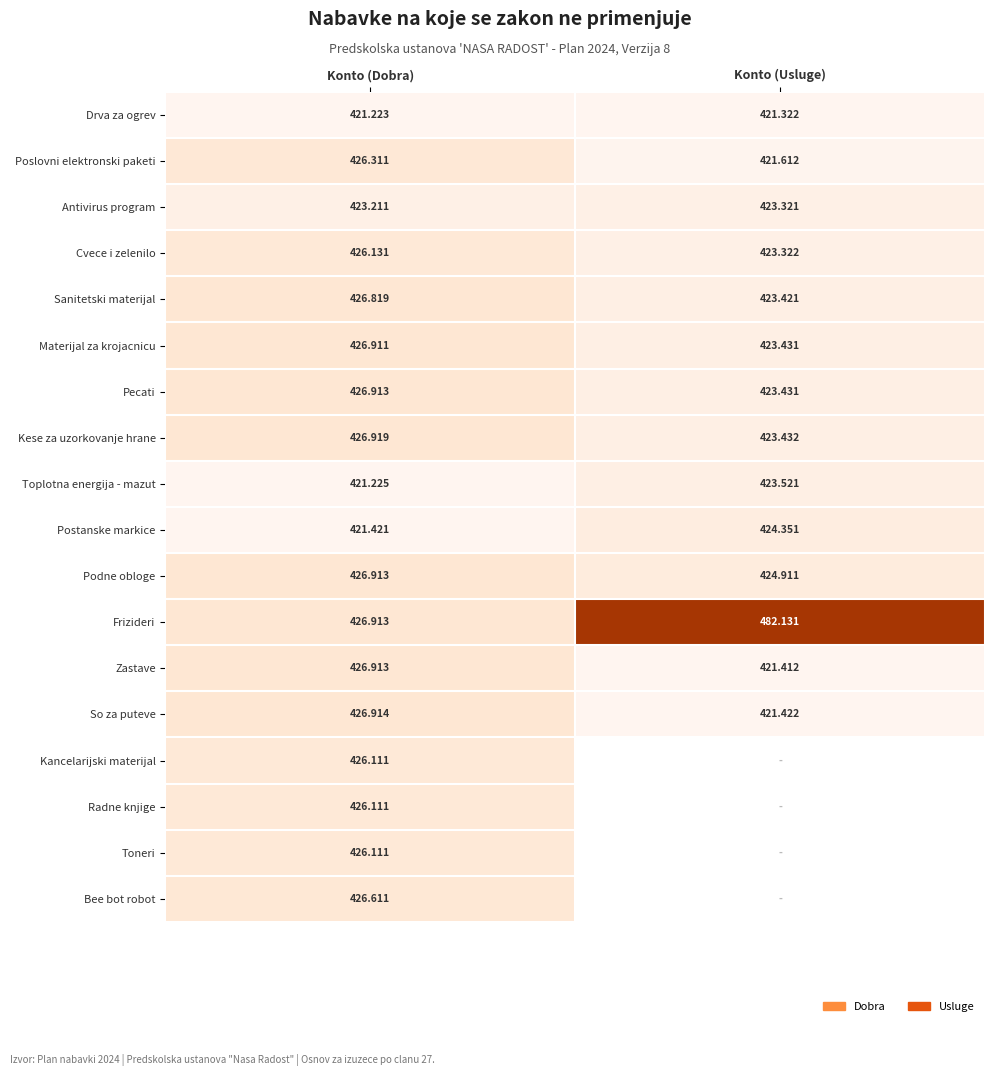

List the labels in order of Toneri value, largest first.

Konto (Dobra), Konto (Usluge)